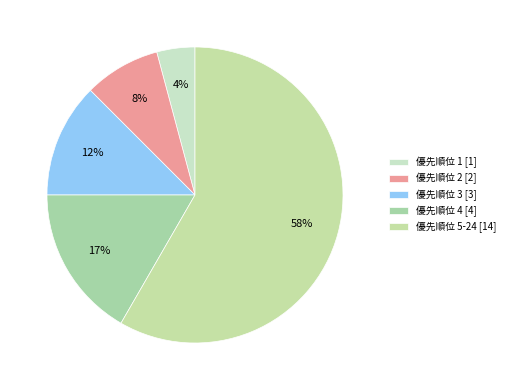

What is the smallest slice in the pie chart?

優先順位 1 [1]